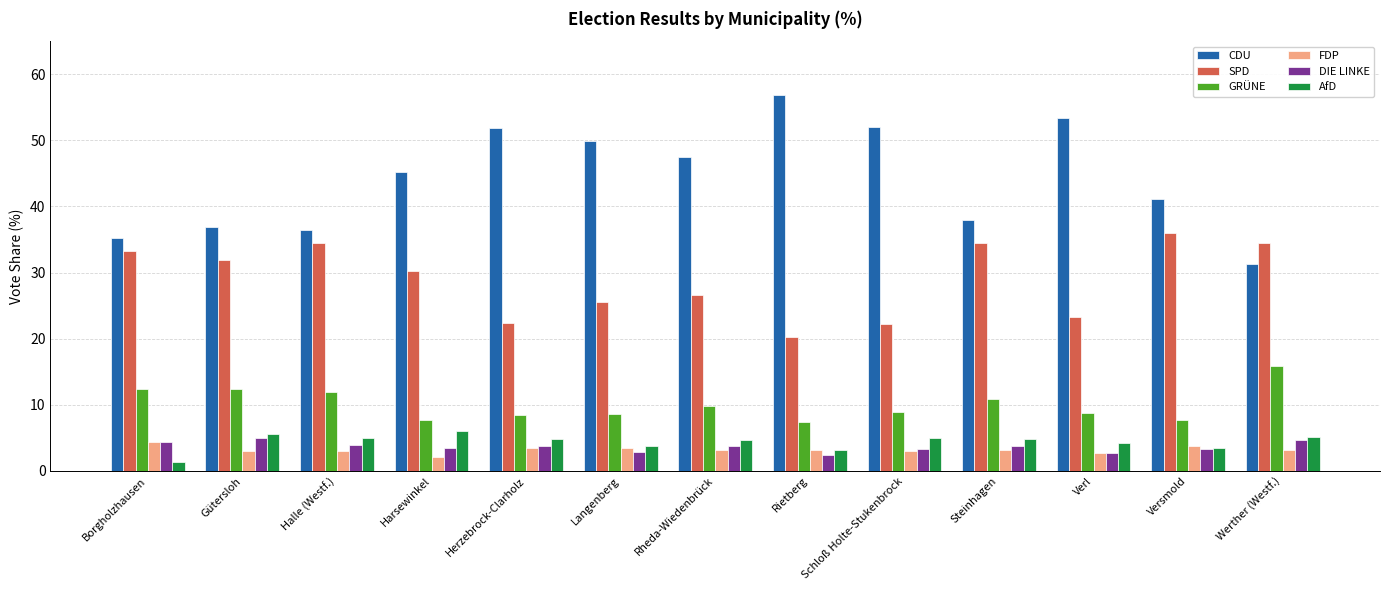

Rank the series by their maximum value, from lowest to highest.

FDP, DIE LINKE, AfD, GRÜNE, SPD, CDU